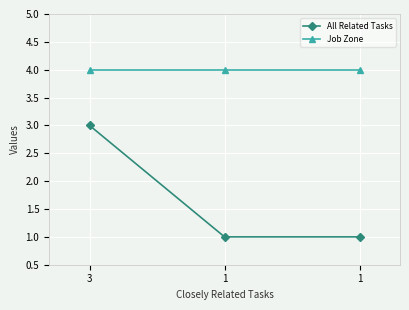

Count the number of data series in this chart.

2